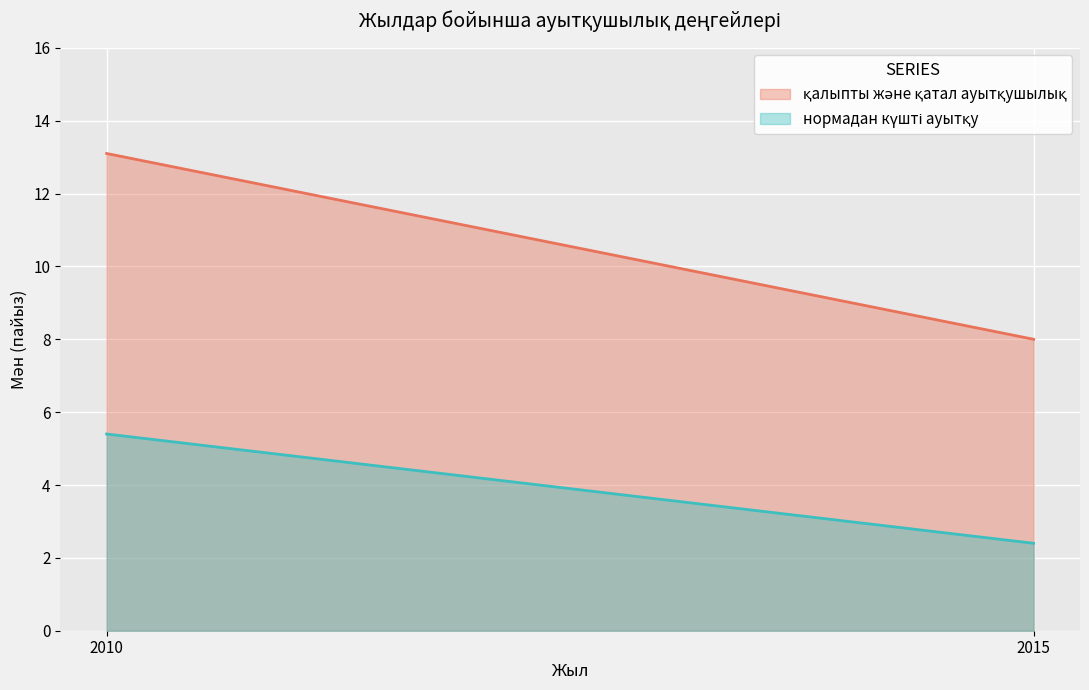

Count the нормадан күшті ауытқу values in the range 2 to 5.

1